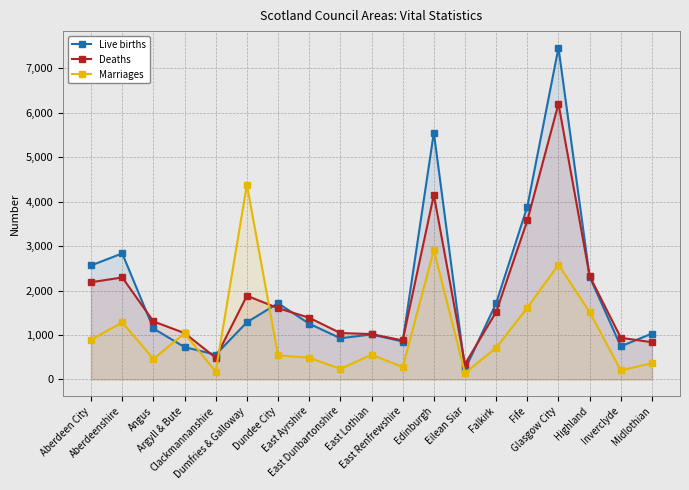

How many categories are shown in the chart?

19